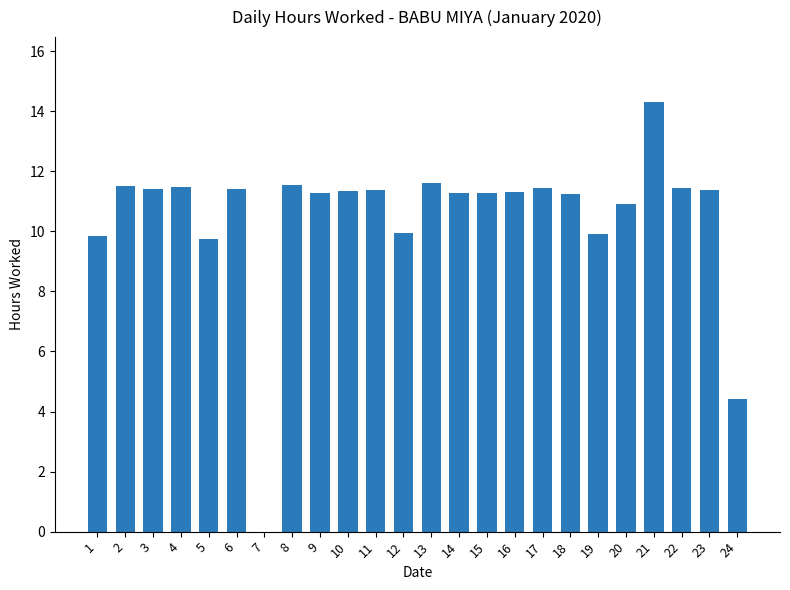

Approximately how many times larger is the value at 12 compared to 10?

0.9